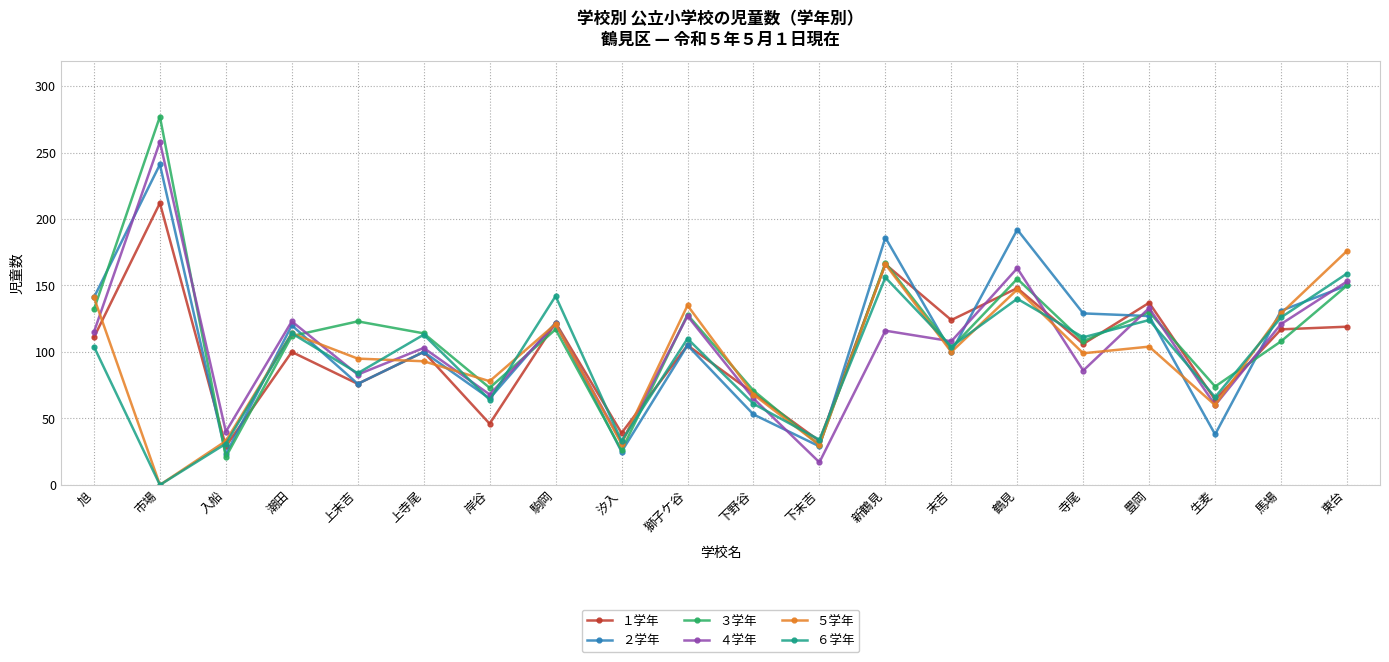

Is the value of ２学年 at 旭 greater than the value of ６学年 at 末吉?

Yes